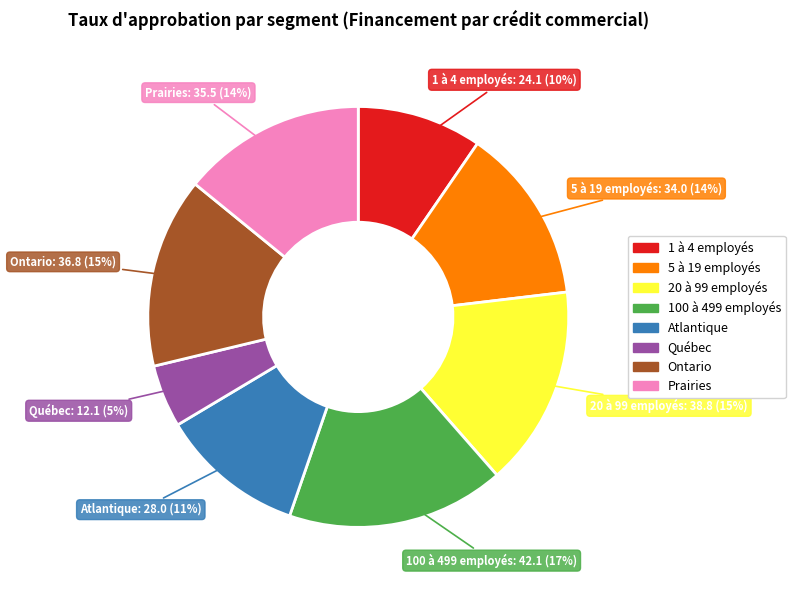

What is the smallest slice in the pie chart?

Québec